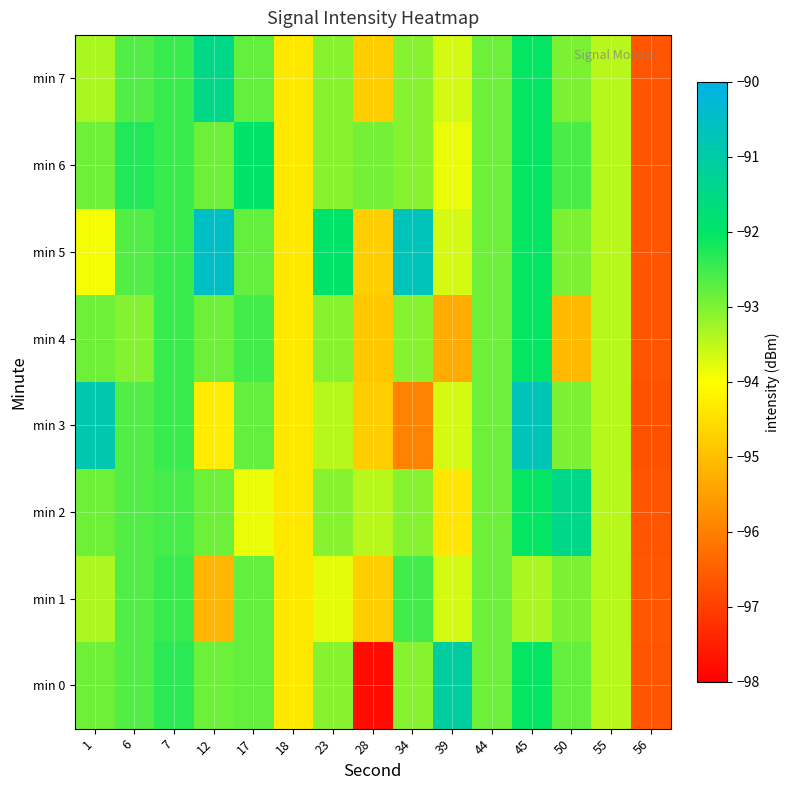

Reading left to right, list all the values displayed in this chart.

min 0: 1=-92.9	6=-92.7	7=-92.3	12=-92.9	17=-92.8	18=-94.3	23=-93.0	28=-97.8	34=-93.0	39=-91.1	44=-92.8	45=-92.0	50=-92.8	55=-93.5	56=-96.6
min 1: 1=-93.3	6=-92.7	7=-92.4	12=-95.1	17=-92.8	18=-94.3	23=-93.8	28=-94.8	34=-92.5	39=-93.7	44=-92.8	45=-93.3	50=-93.0	55=-93.5	56=-96.6
min 2: 1=-92.9	6=-92.7	7=-92.6	12=-92.9	17=-93.8	18=-94.3	23=-93.0	28=-93.4	34=-93.0	39=-94.4	44=-92.8	45=-92.0	50=-91.5	55=-93.5	56=-96.6
min 3: 1=-90.8	6=-92.7	7=-92.4	12=-94.3	17=-92.8	18=-94.3	23=-93.5	28=-94.8	34=-95.9	39=-93.7	44=-92.8	45=-90.7	50=-93.0	55=-93.5	56=-96.7
min 4: 1=-92.9	6=-93.0	7=-92.4	12=-92.9	17=-92.5	18=-94.3	23=-93.0	28=-94.9	34=-93.0	39=-95.3	44=-92.8	45=-92.0	50=-95.1	55=-93.5	56=-96.6
min 5: 1=-93.9	6=-92.7	7=-92.4	12=-90.5	17=-92.8	18=-94.3	23=-91.9	28=-94.8	34=-90.7	39=-93.7	44=-92.8	45=-92.0	50=-93.0	55=-93.5	56=-96.6
min 6: 1=-92.9	6=-92.3	7=-92.4	12=-92.9	17=-91.9	18=-94.3	23=-93.0	28=-92.9	34=-93.0	39=-93.8	44=-92.8	45=-92.0	50=-92.6	55=-93.5	56=-96.6
min 7: 1=-93.3	6=-92.7	7=-92.4	12=-91.5	17=-92.8	18=-94.3	23=-93.0	28=-94.8	34=-93.0	39=-93.7	44=-92.8	45=-92.0	50=-93.0	55=-93.5	56=-96.6